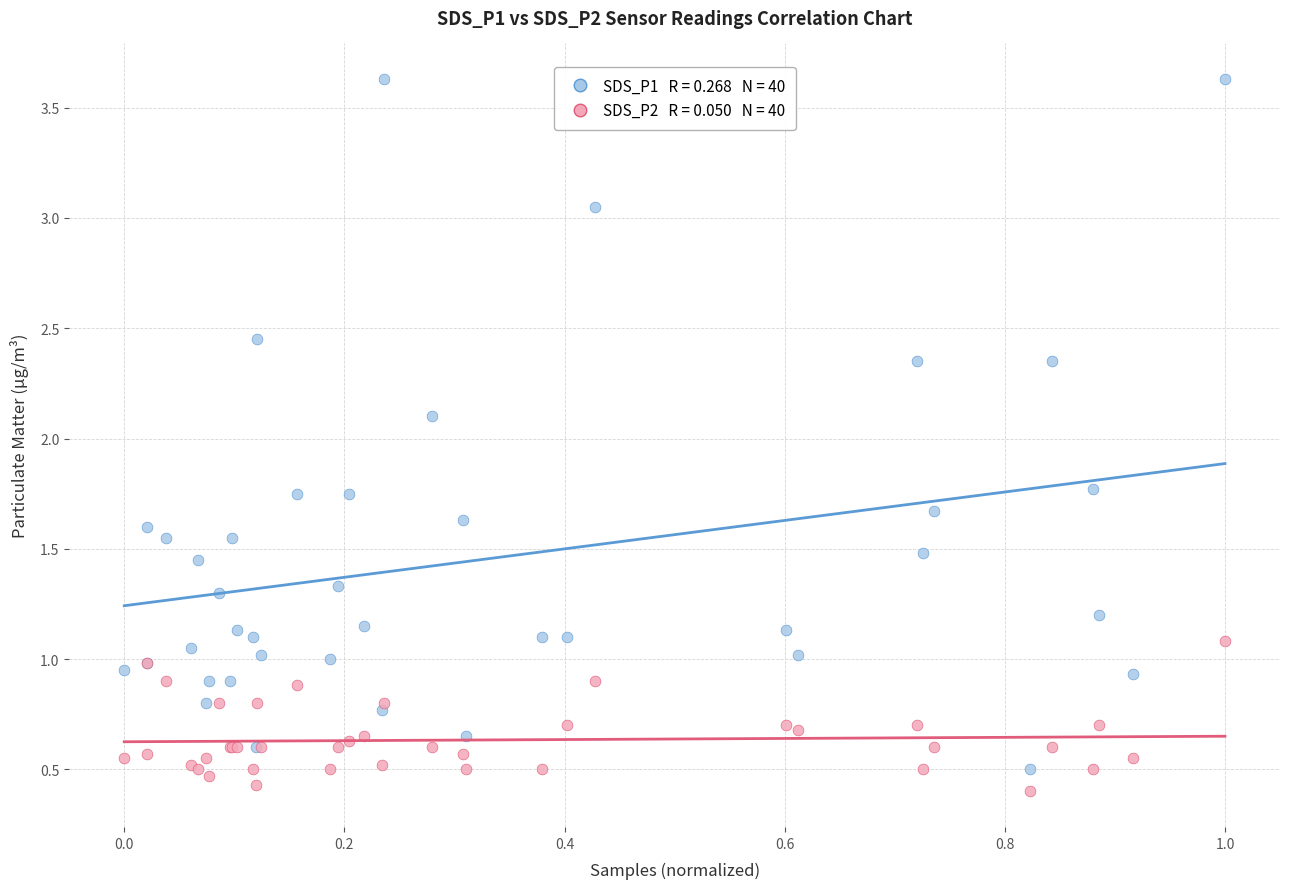

Across all series, what Y value is closest to 2?

2.1